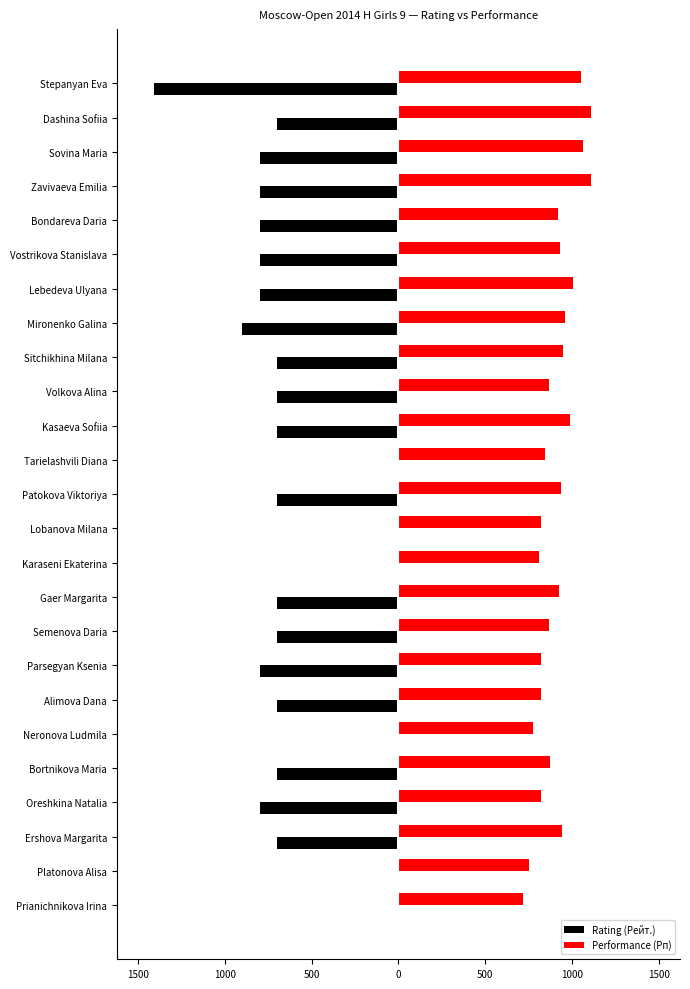

What are all the series names shown in the legend?

Rating (Рейт.), Performance (Рп)